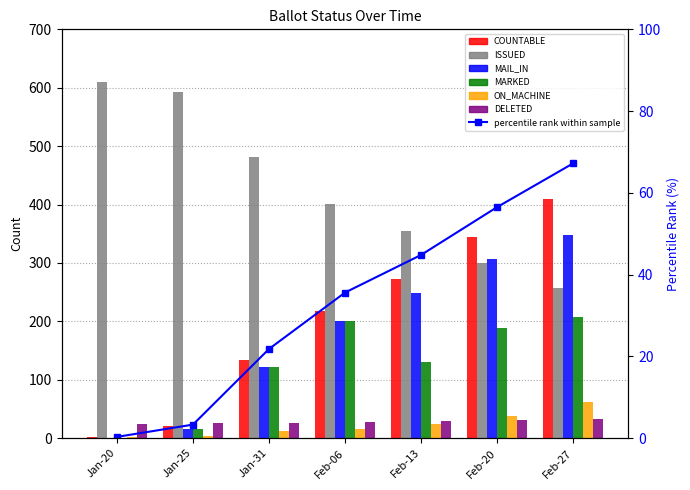

The MAIL_IN series shows 361 at Feb-06. True or false?

False